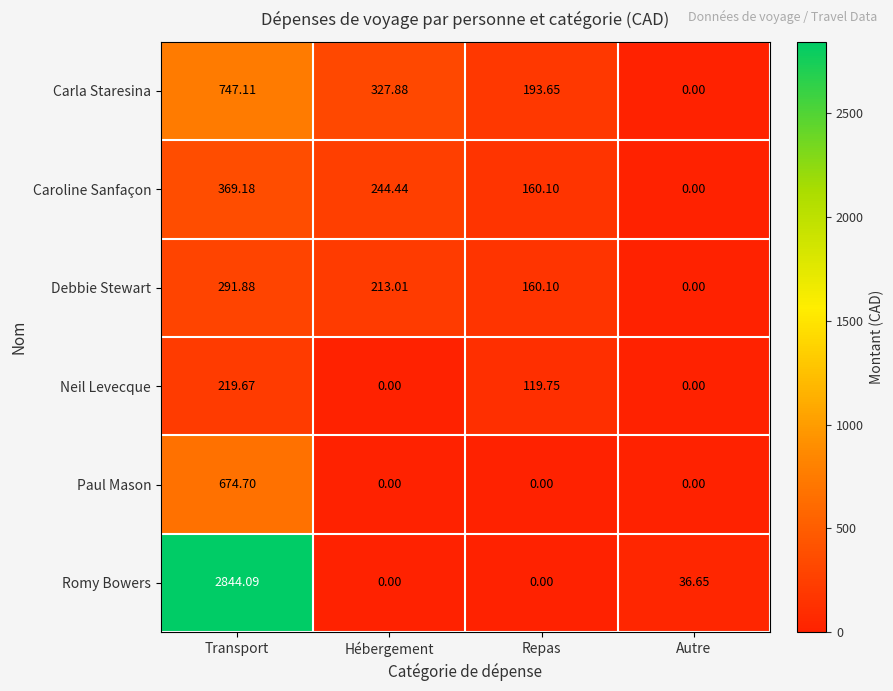

At which label does Debbie Stewart first exceed 213?

Transport